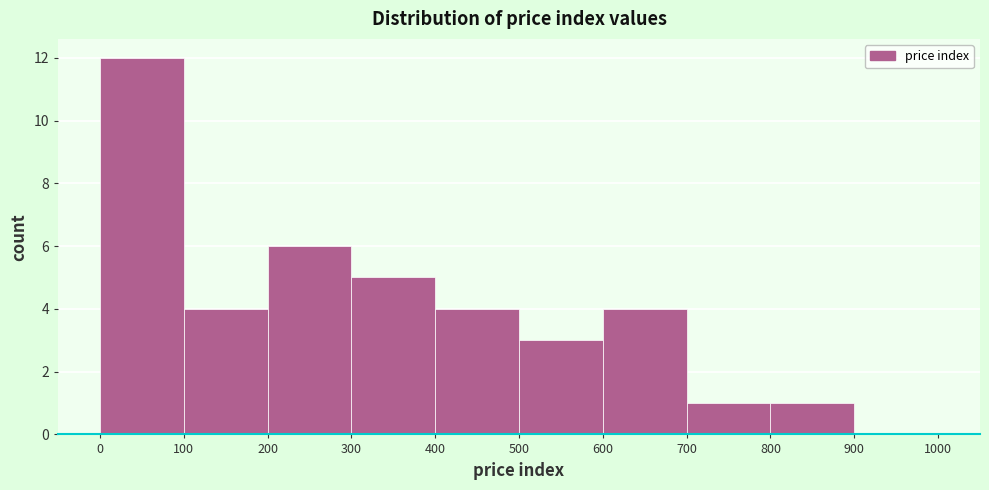

Reading left to right, transcribe this chart: for each bar, give the range it covers on the x-axis and its height. The values are not printed on the chart, so give them approximately, as read against the axis.

0 to 100: 12
100 to 200: 4
200 to 300: 6
300 to 400: 5
400 to 500: 4
500 to 600: 3
600 to 700: 4
700 to 800: 1
800 to 900: 1
900 to 1000: 0